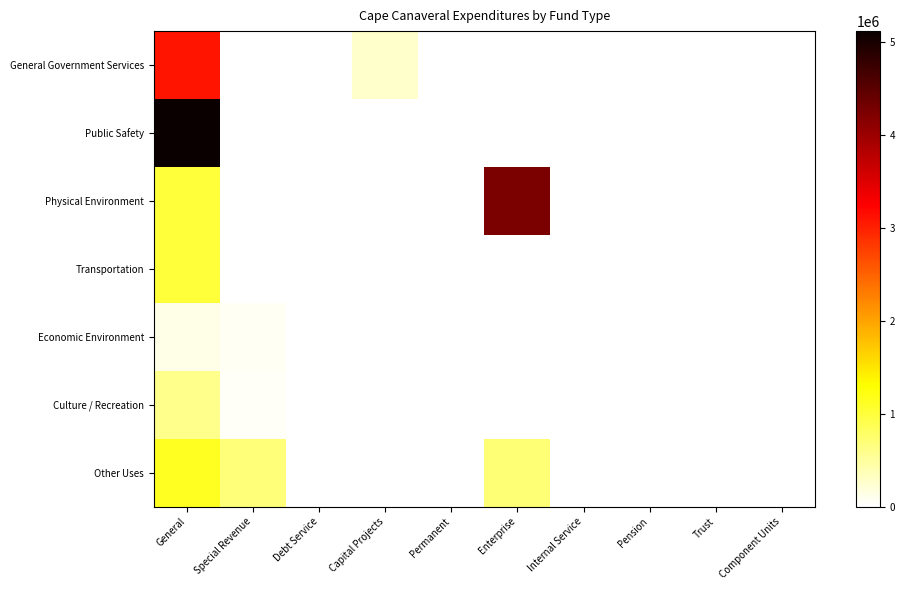

How many data points does each series have?

10